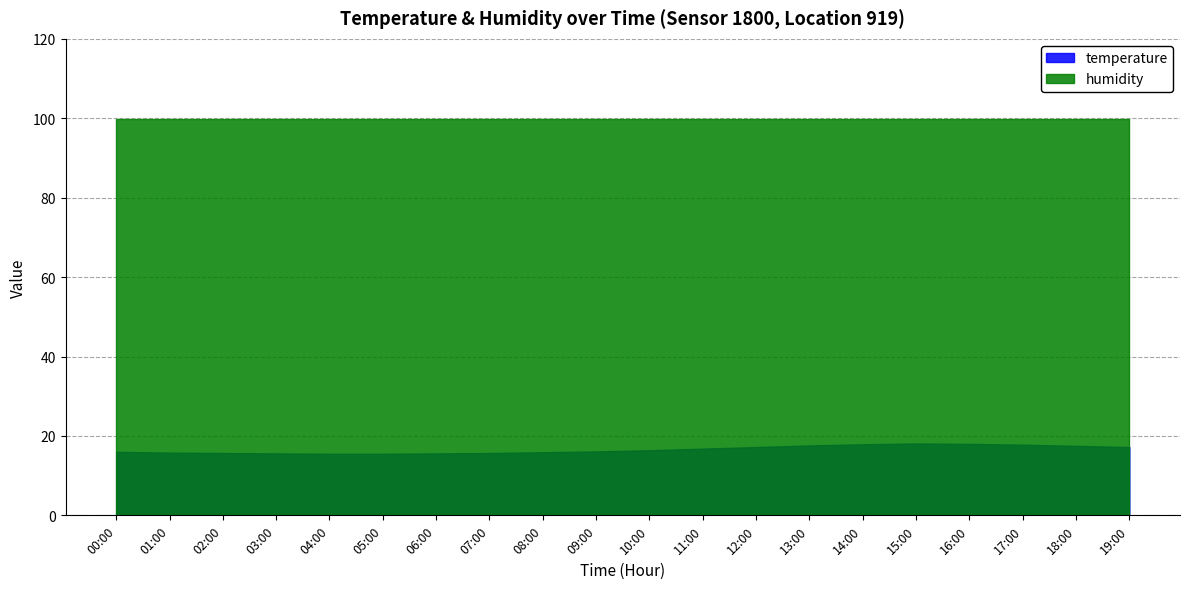

At which label does temperature first exceed 16?

09:00